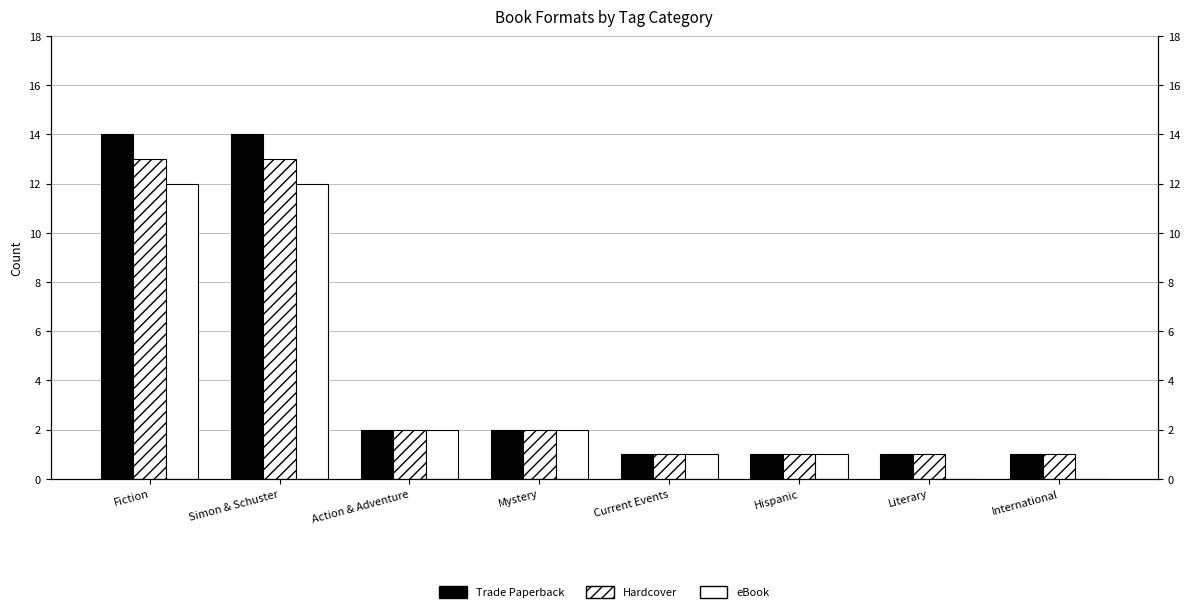

Which category has the lowest value in the Hardcover series?

Current Events